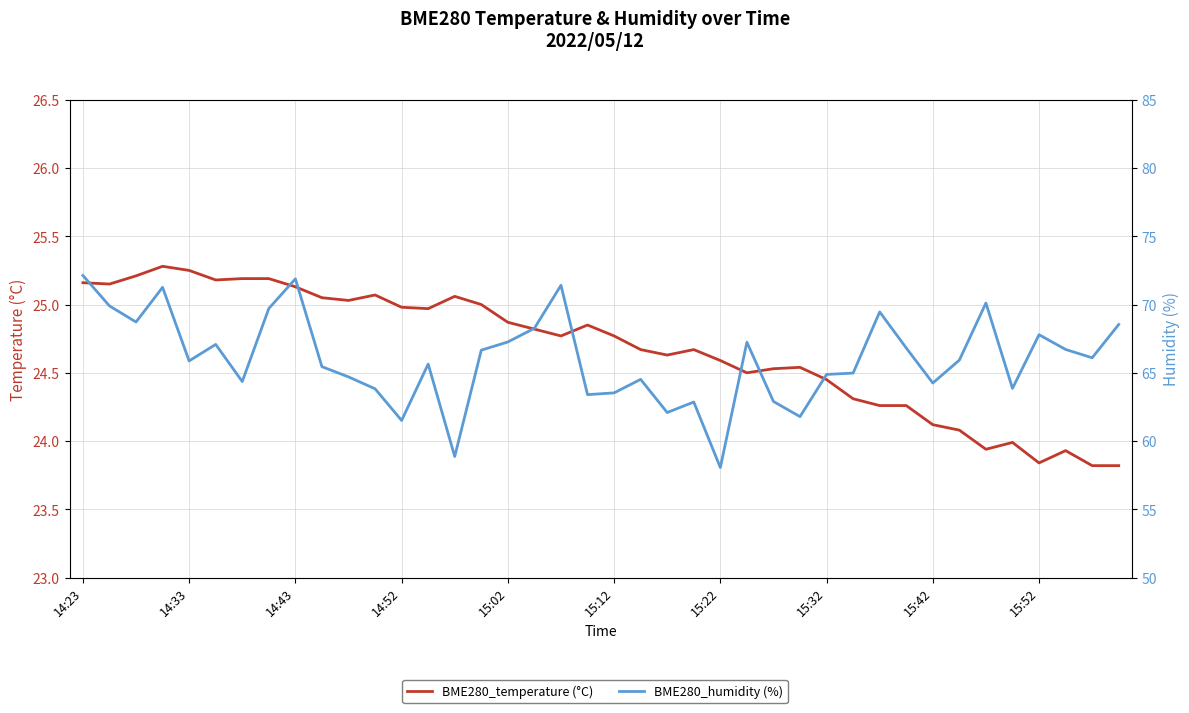

What value does the BME280_temperature (°C) series have at 14?

25.1